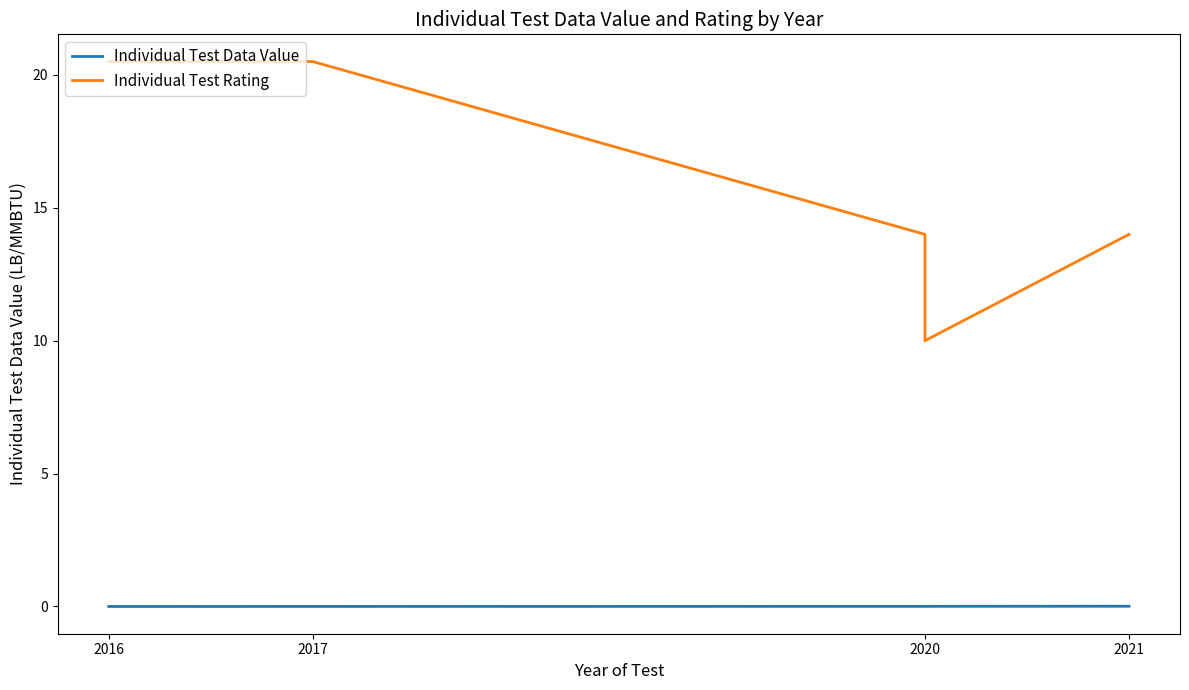

What is the approximate value of Individual Test Rating at 2016?

20.5